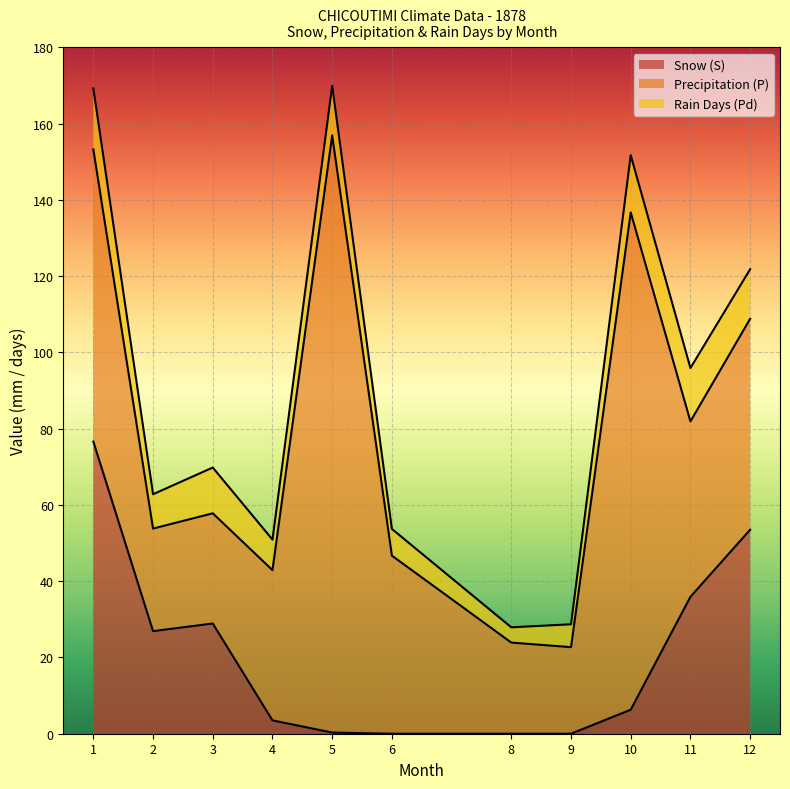

Which series has the widest spread of values?

Precipitation (P)